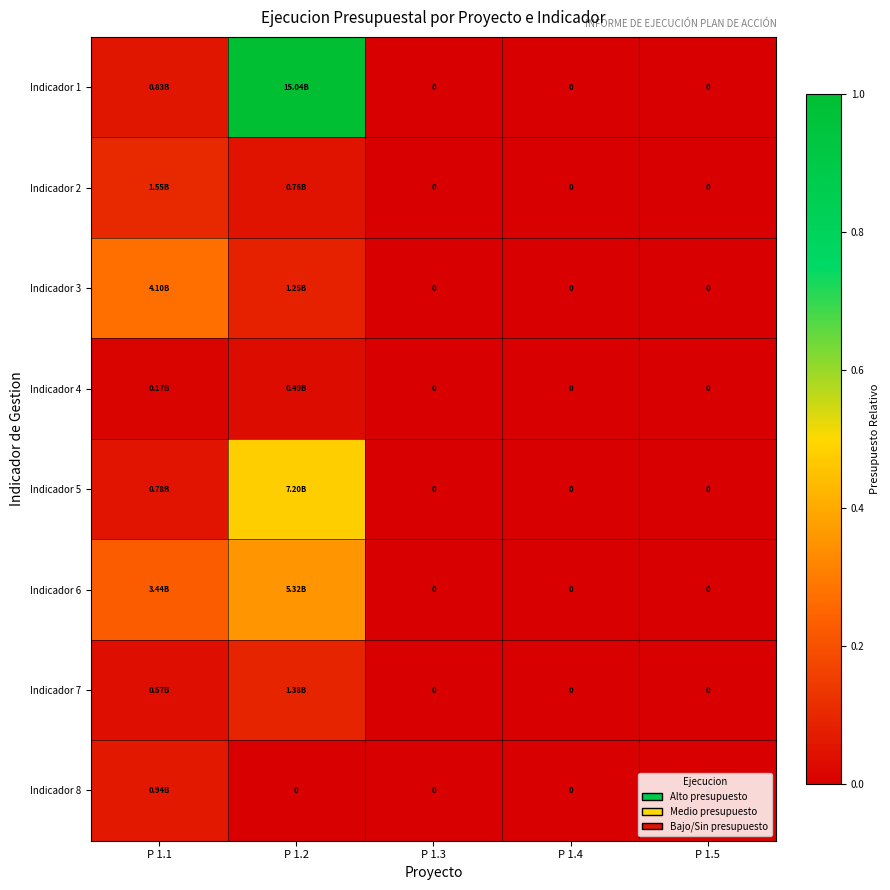

Count the Indicador 5 values in the range 0 to 1.

5